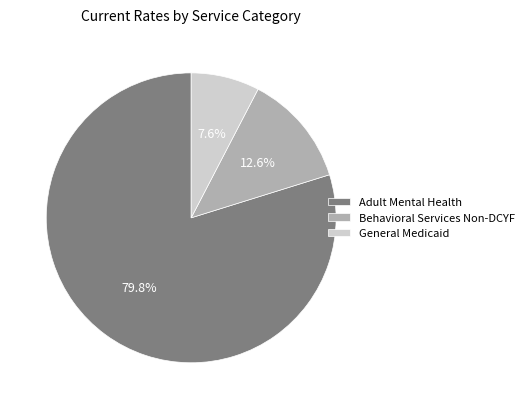

What is the majority slice?

Adult Mental Health